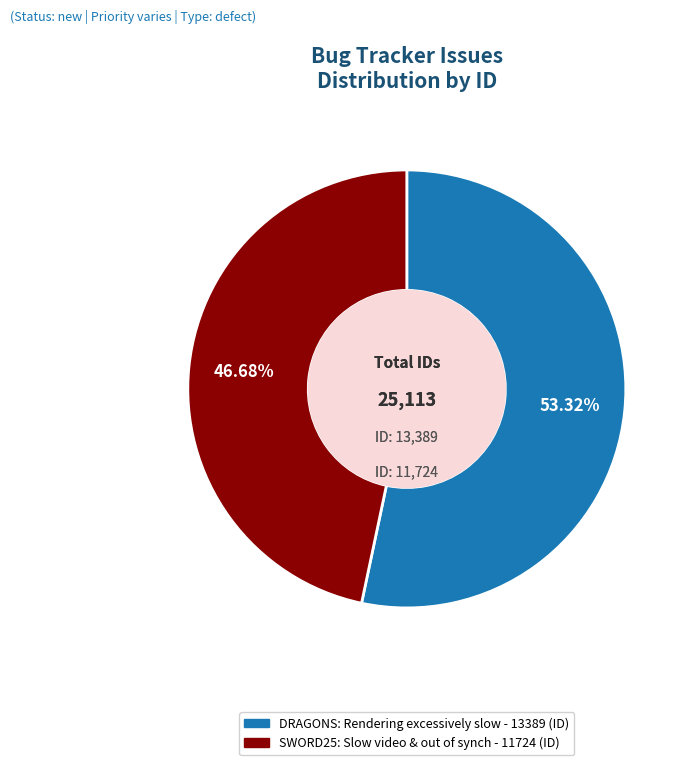

Is there a majority slice in this chart?

Yes